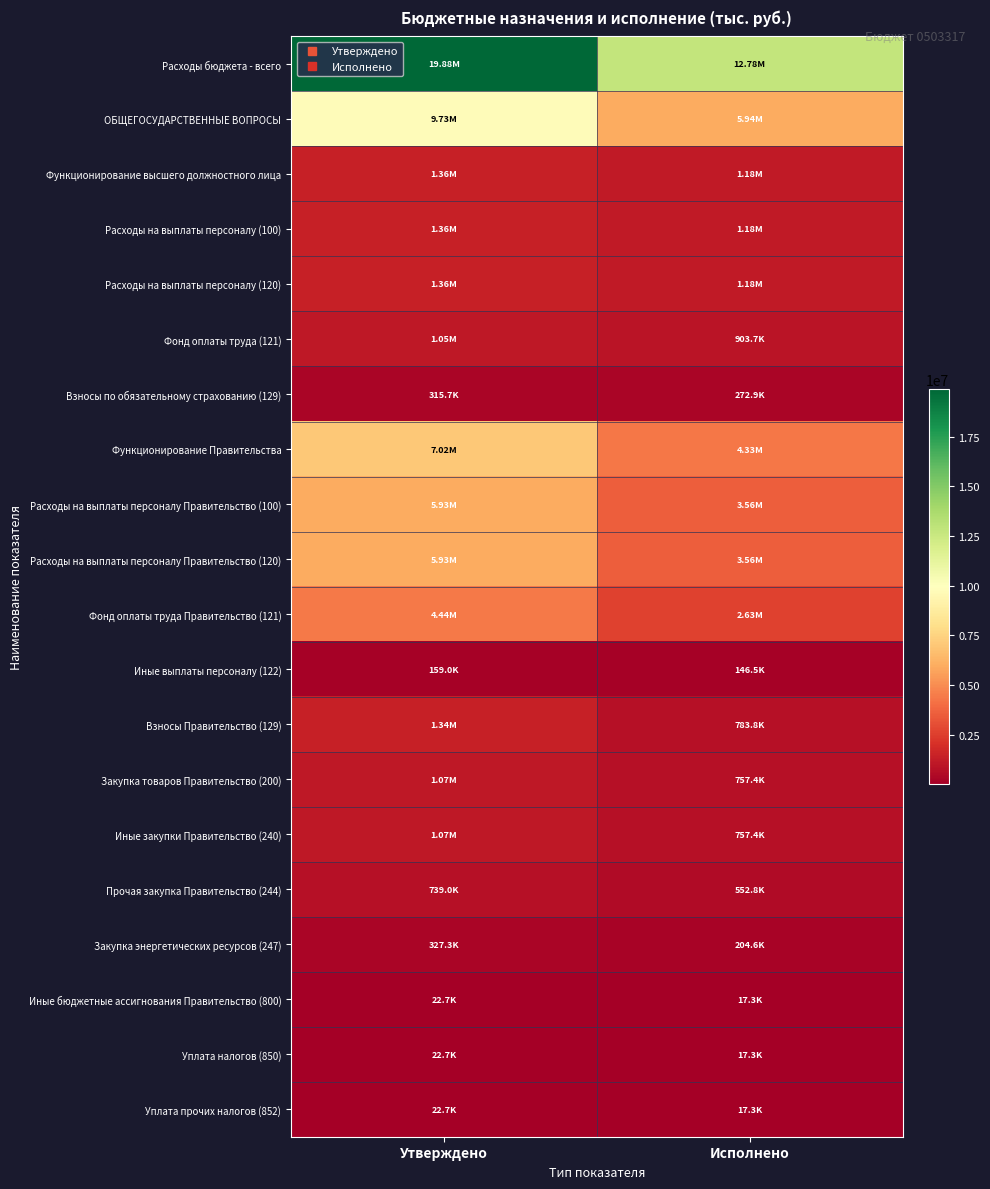

At which category does the chart reach its minimum across all series?

Исполнено